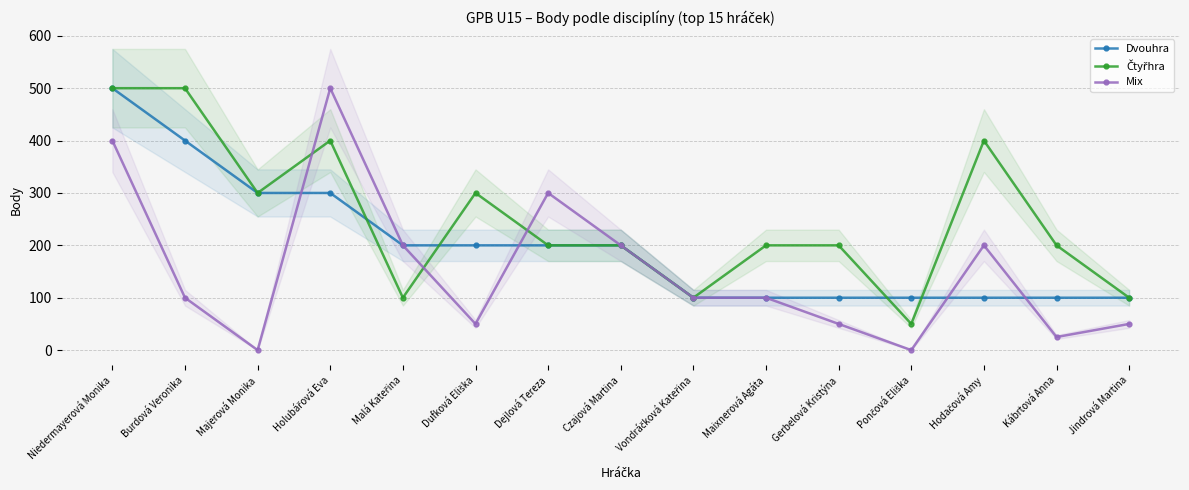

Reading left to right, list all the values displayed in this chart.

Dvouhra: 500	400	300	300	200	200	200	200	100	100	100	100	100	100	100
Čtyřhra: 500	500	300	400	100	300	200	200	100	200	200	50	400	200	100
Mix: 400	100	0	500	200	50	300	200	100	100	50	0	200	25	50